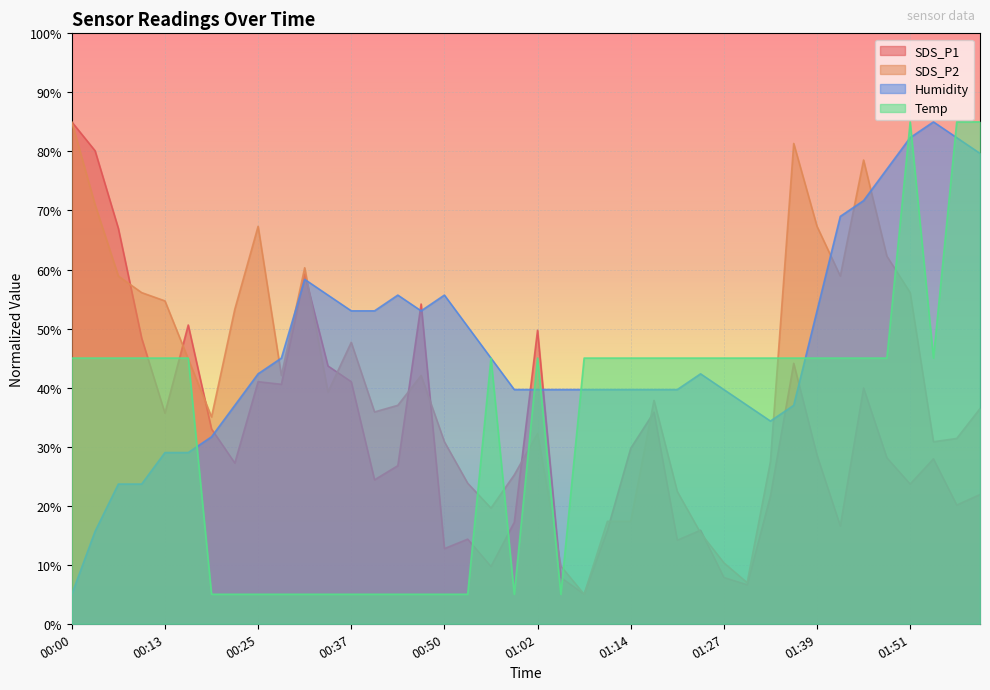

The SDS_P2 series shows 61.9 at 00:44. True or false?

False